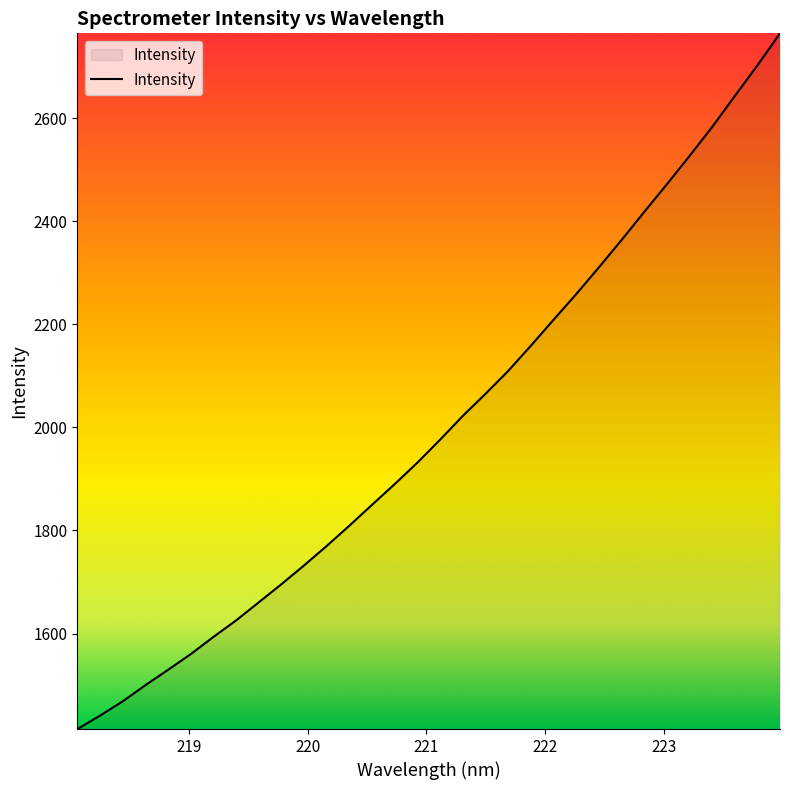

What is the smallest value displayed?

1414.6